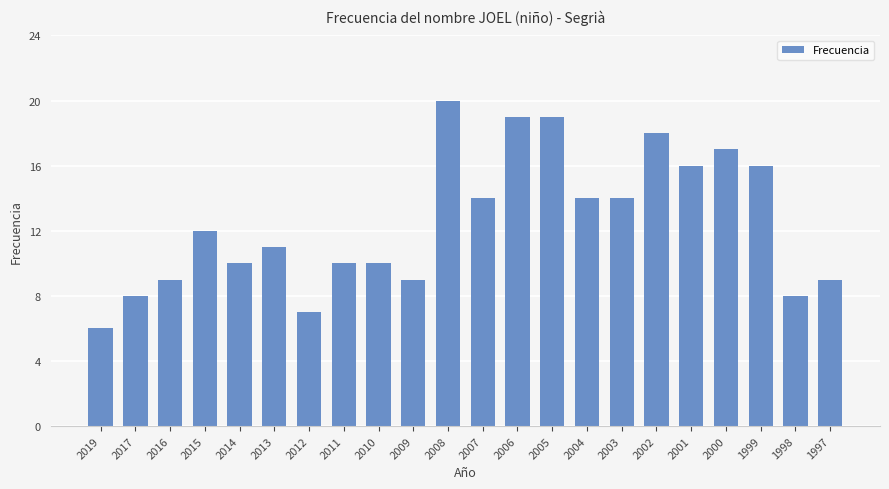

True or false: the data shows 12 at 2012.

False